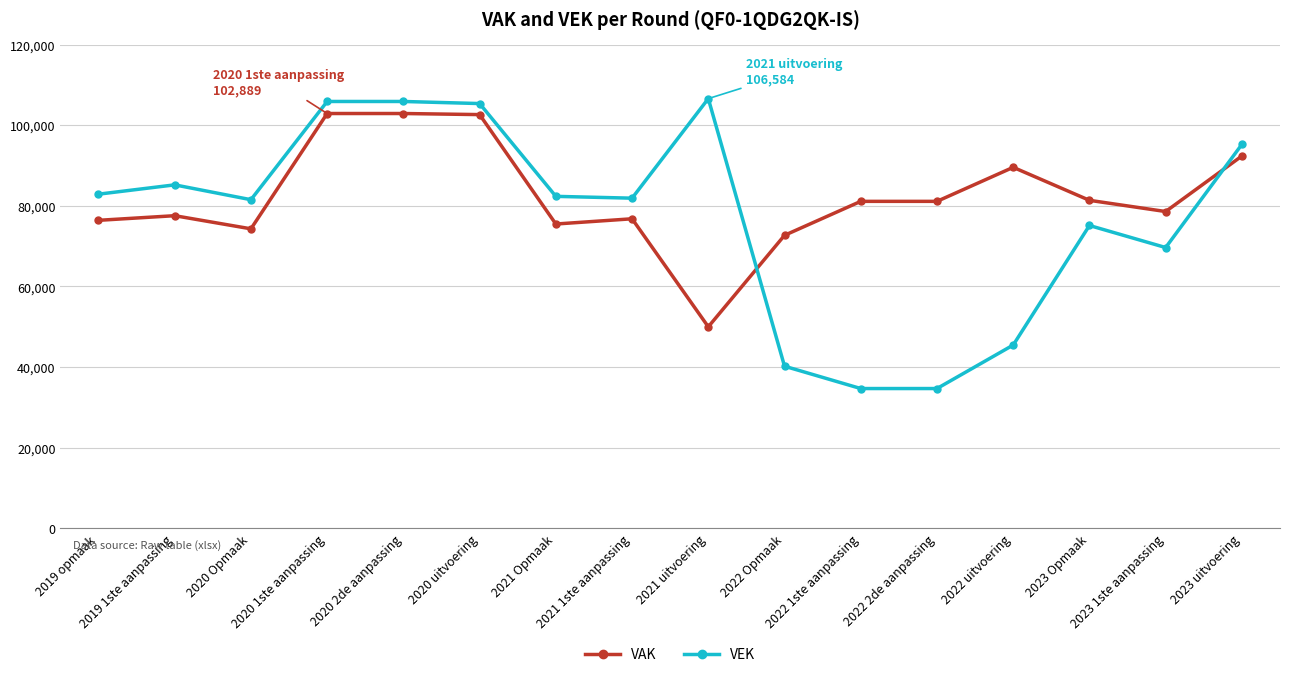

Which series ends up on top after the final intersection of VAK and VEK?

VEK